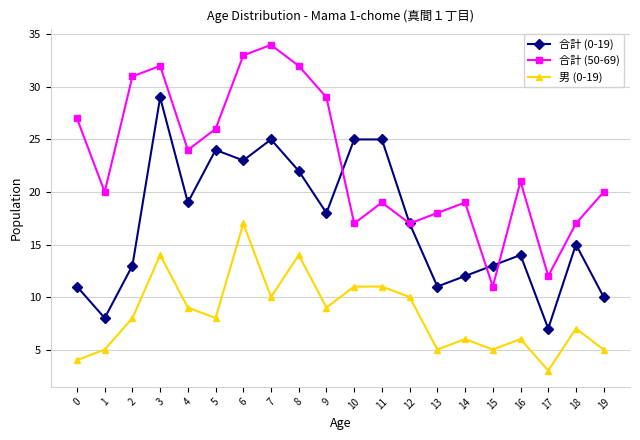

Where does the 合計 (0-19) series first go above 17?

3